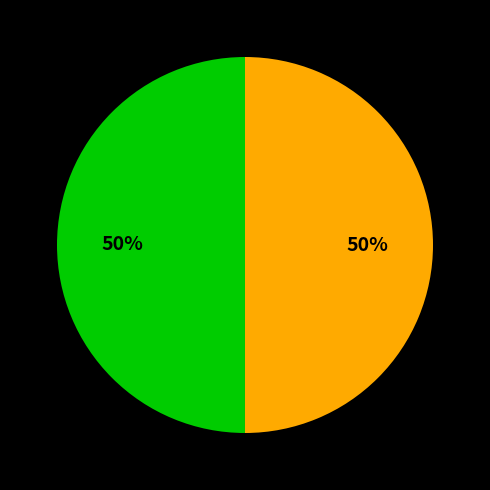

To the nearest percent, what is the average slice percentage?

50%